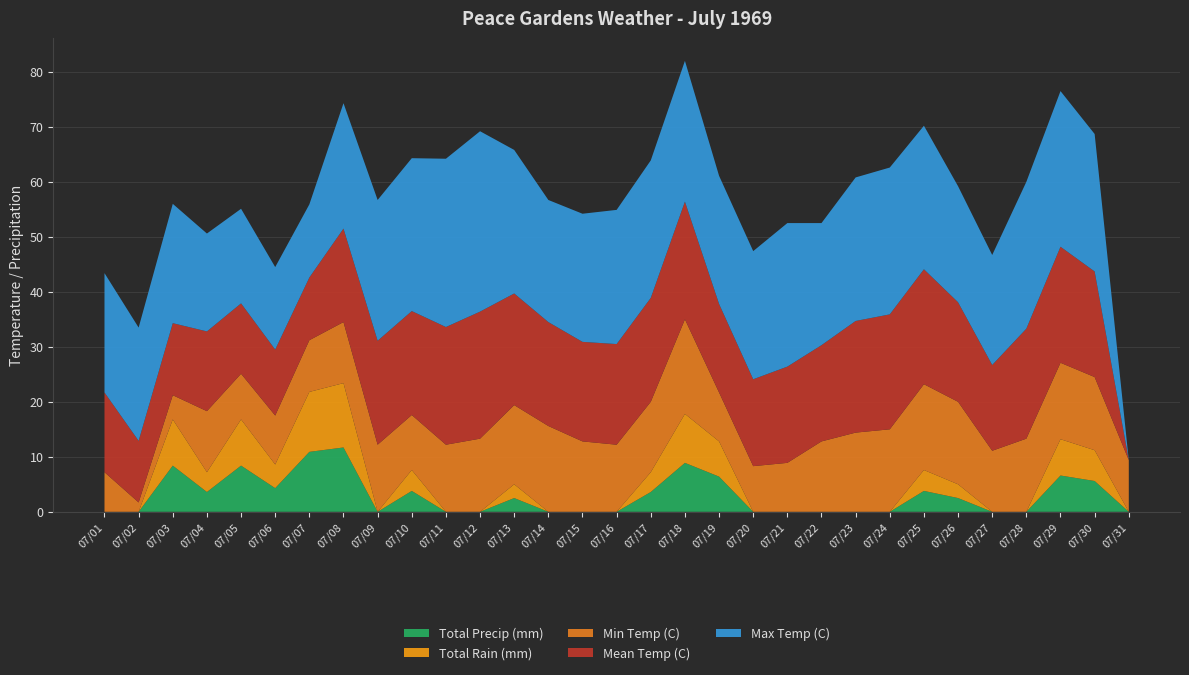

Reading left to right, extract all data points from this chart.

Min Temp (C): 7.2	1.7	4.4	11.1	8.3	8.9	9.4	11.1	12.2	10.0	12.2	13.3	14.4	15.6	12.8	12.2	12.8	17.2	8.9	8.3	8.9	12.8	14.4	15.0	15.6	15.0	11.1	13.3	13.9	13.3	9.4
Max Temp (C): 21.7	20.6	21.7	17.8	17.2	15.0	13.3	22.8	25.6	27.8	30.6	32.8	26.1	22.2	23.3	24.4	25.0	25.6	23.3	23.3	26.1	22.2	26.1	26.7	26.1	21.1	20.0	26.7	28.3	25.0	0.0
Mean Temp (C): 14.5	11.2	13.1	14.5	12.8	12.0	11.4	17.0	18.9	18.9	21.4	23.1	20.3	18.9	18.1	18.3	18.9	21.4	16.1	15.8	17.5	17.5	20.3	20.9	20.9	18.1	15.6	20.0	21.1	19.2	0.0
Total Rain (mm): 0.0	0.0	8.4	3.6	8.4	4.3	10.9	11.7	0.0	3.8	0.0	0.0	2.5	0.0	0.0	0.0	3.6	8.9	6.4	0.0	0.0	0.0	0.0	0.0	3.8	2.5	0.0	0.0	6.6	5.6	0.0
Total Precip (mm): 0.0	0.0	8.4	3.6	8.4	4.3	10.9	11.7	0.0	3.8	0.0	0.0	2.5	0.0	0.0	0.0	3.6	8.9	6.4	0.0	0.0	0.0	0.0	0.0	3.8	2.5	0.0	0.0	6.6	5.6	0.0